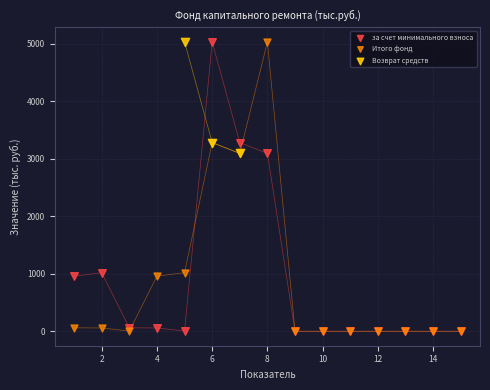

What are all the series names shown in the legend?

за счет минимального взноса, Итого фонд, Возврат средств